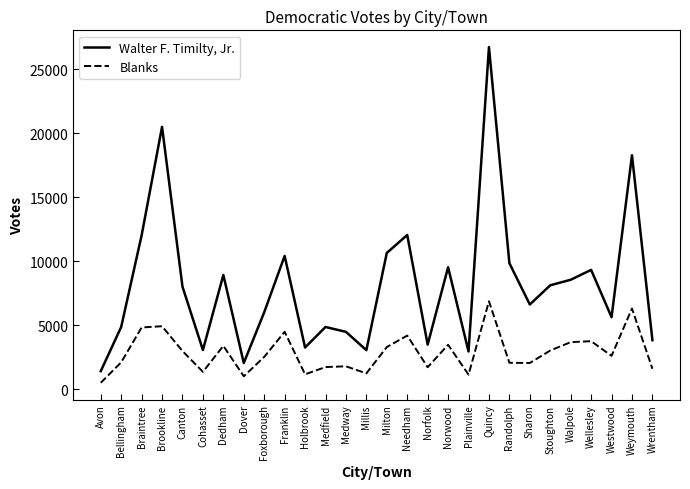

Which label corresponds to the smallest value in the chart?

Avon